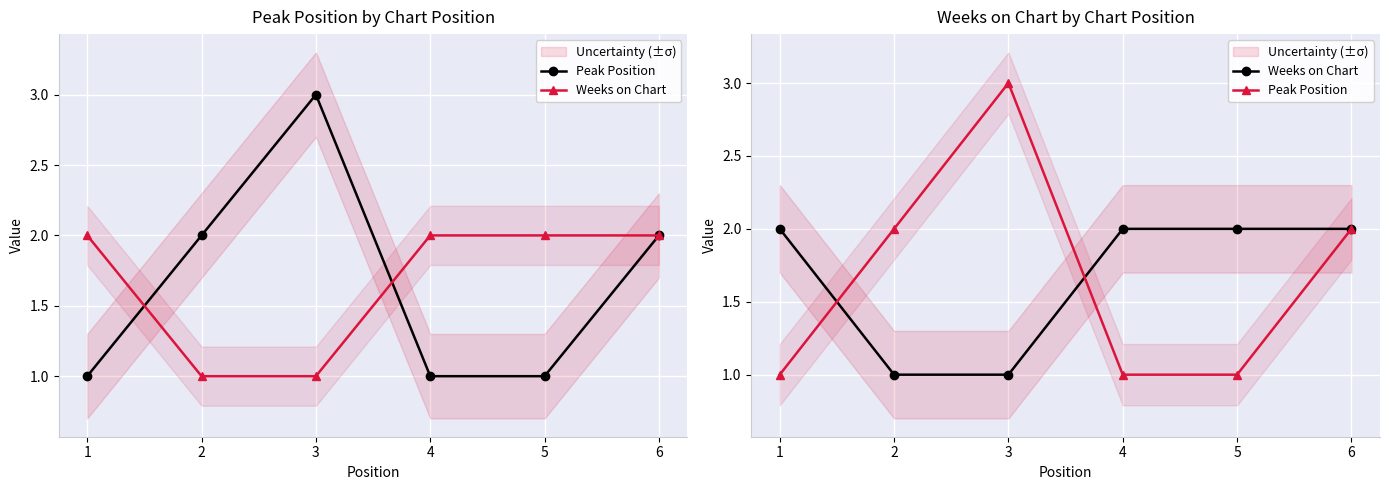

What is the difference between the Weeks on Chart values at 4 and 2?

1